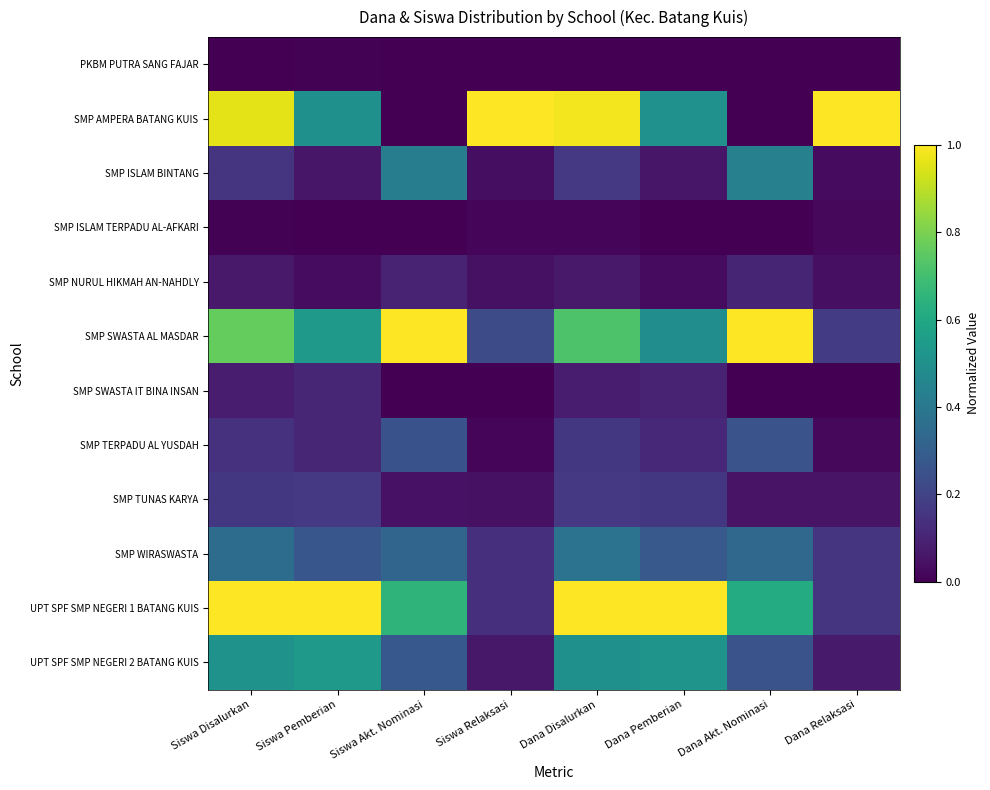

Rank the series by their maximum value, from highest to lowest.

SMP AMPERA BATANG KUIS, SMP SWASTA AL MASDAR, UPT SPF SMP NEGERI 1 BATANG KUIS, UPT SPF SMP NEGERI 2 BATANG KUIS, SMP ISLAM BINTANG, SMP WIRASWASTA, SMP TERPADU AL YUSDAH, SMP TUNAS KARYA, SMP SWASTA IT BINA INSAN, SMP NURUL HIKMAH AN-NAHDLY, SMP ISLAM TERPADU AL-AFKARI, PKBM PUTRA SANG FAJAR